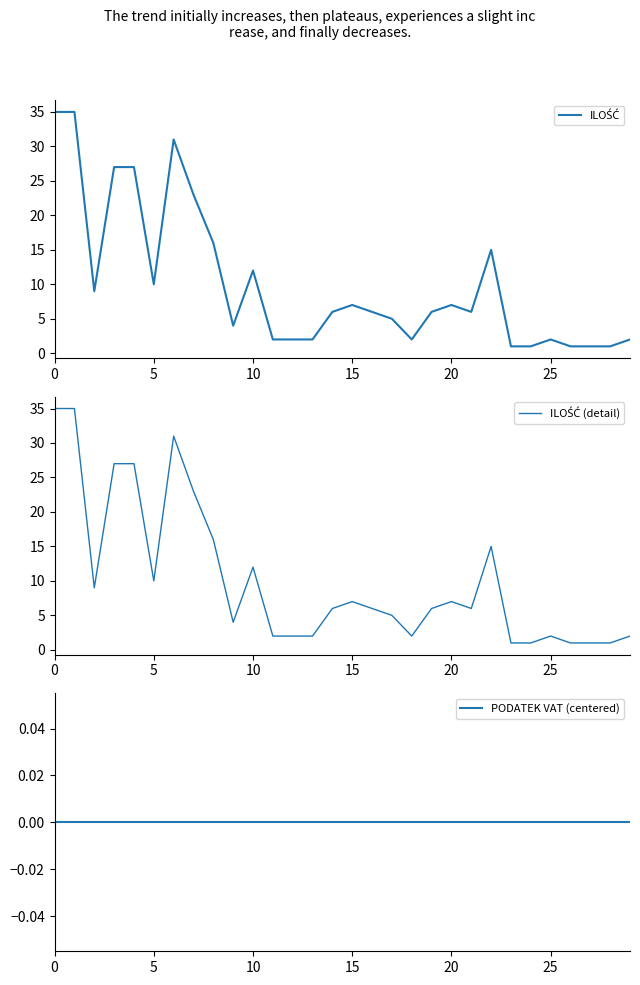

Rank the series at 17 from highest to lowest value.

ILOŚĆ, ILOŚĆ (detail), PODATEK VAT (centered)